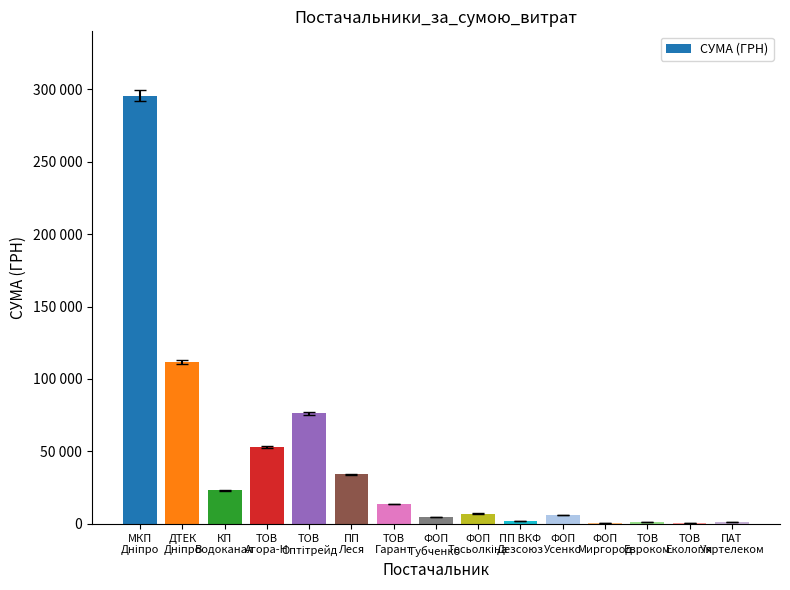

What is the label of the 12th bar from the right?

ТОВ
Агора-Н